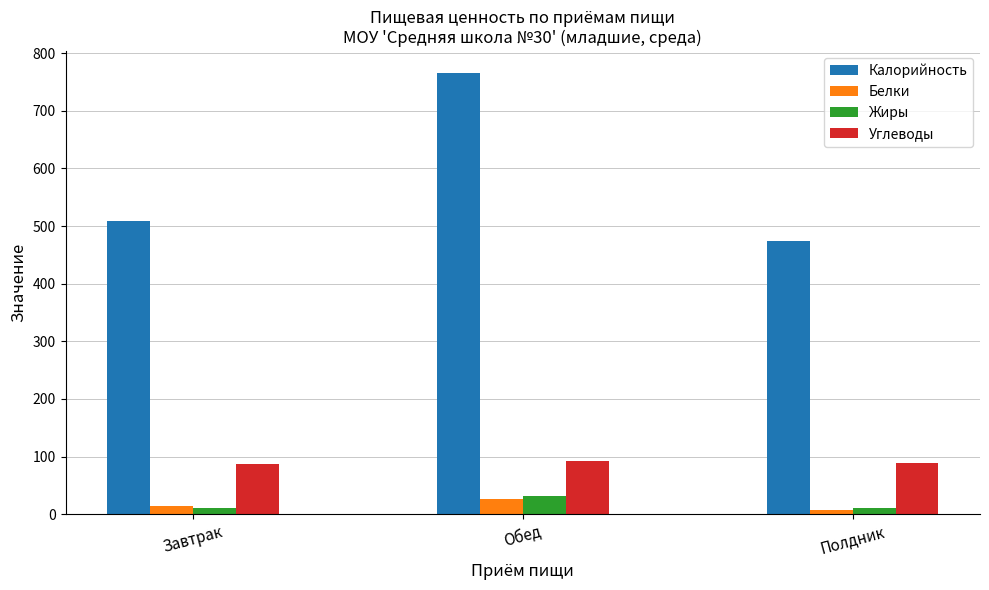

How many bars are there in each group?

4